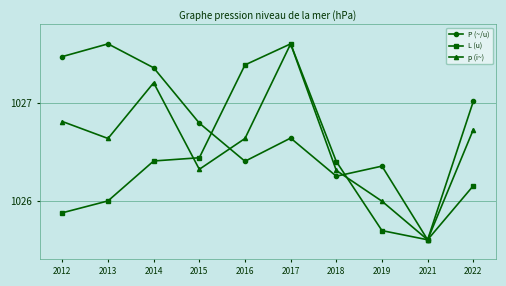

At how many categories does at least one series exceed 1027?

6